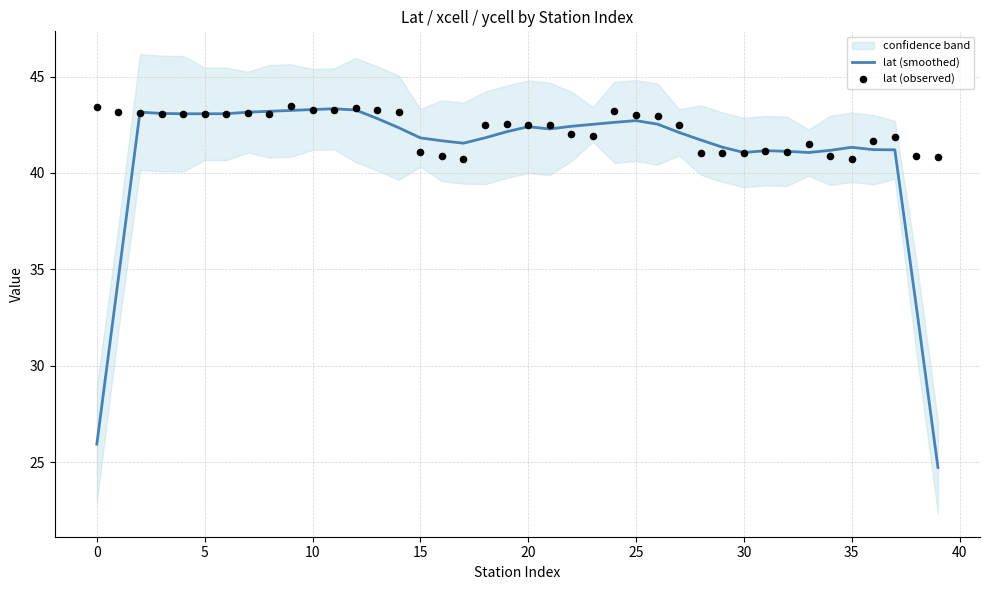

What are all the series names shown in the legend?

lat (smoothed), lat (observed)